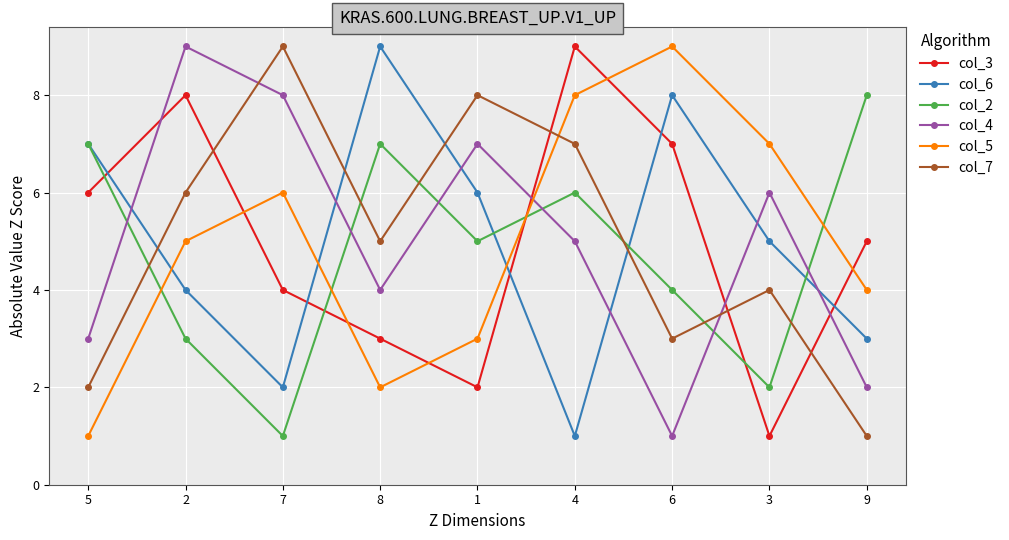

Is this an area chart (filled region under the line)?

No